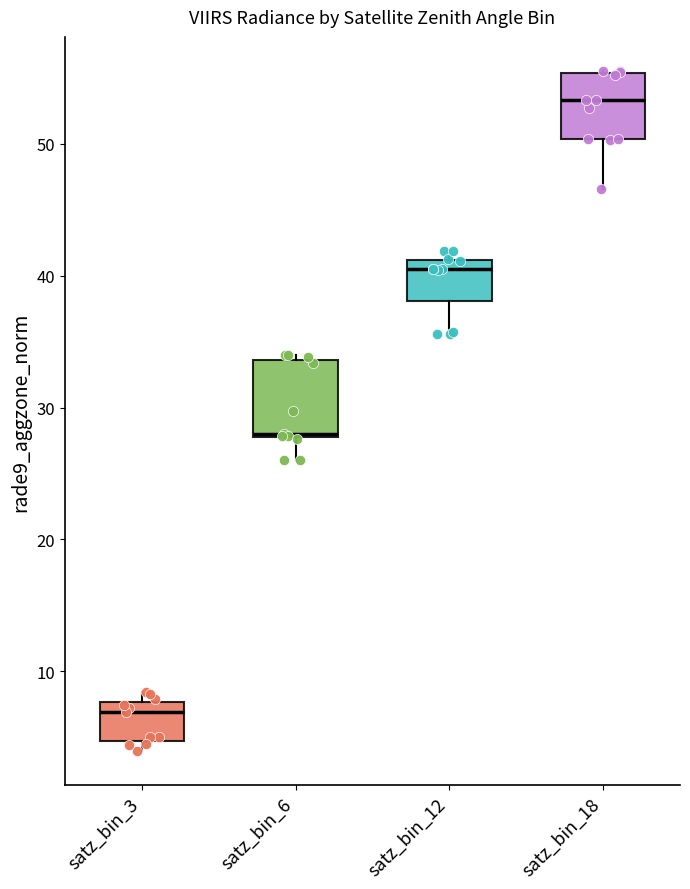

Reading left to right, read every box against the y-axis: the position of its median line, the range the box covers, and the ends of its whiskers. The values are not printed on the chart, so give them approximately, as read against the axis.

satz_bin_3: median 7, box 5 to 8, whiskers 4 to 8 (just above the box's upper edge)
satz_bin_6: median 28, box 28 to 34, whiskers 26 to 34 (just above the box's upper edge)
satz_bin_12: median 41 (just below the box's upper edge), box 38 to 41, whiskers 36 to 42
satz_bin_18: median 53, box 50 to 55, whiskers 47 to 56